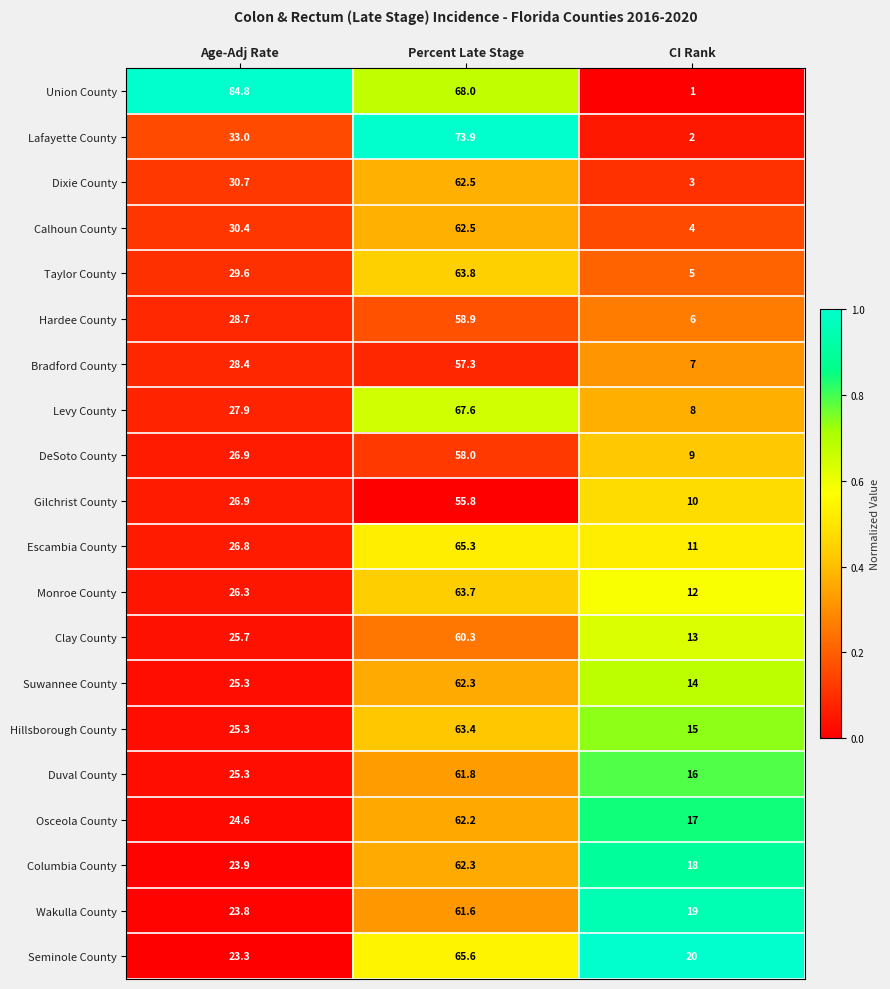

What is the spread (max minus min) of values at CI Rank?

19.0